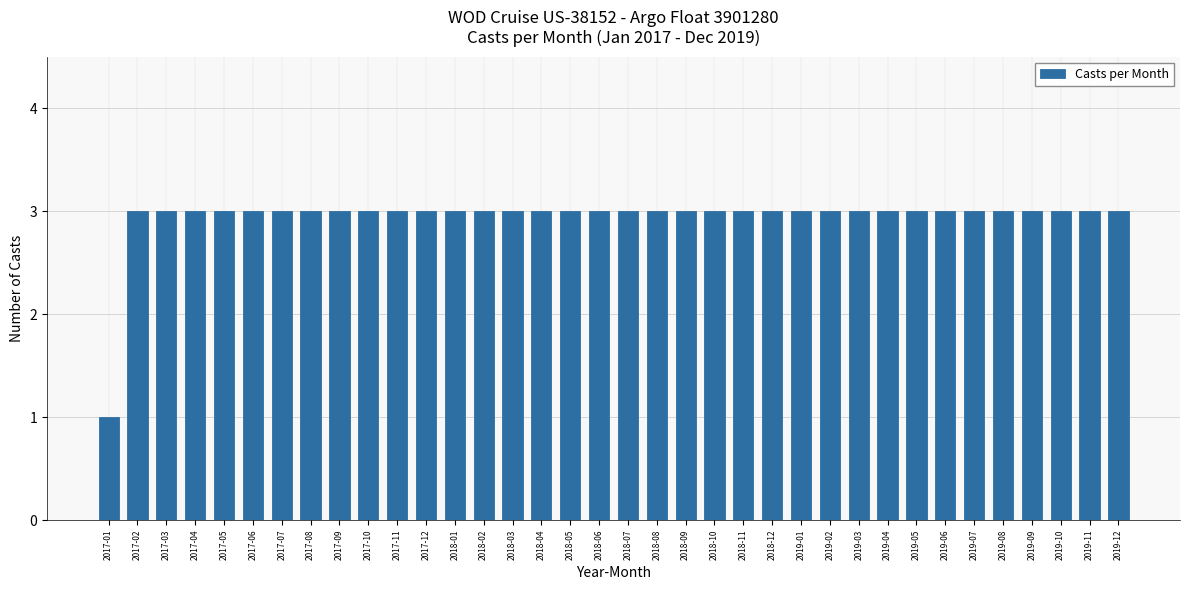

Count the number of categories in the chart.

36